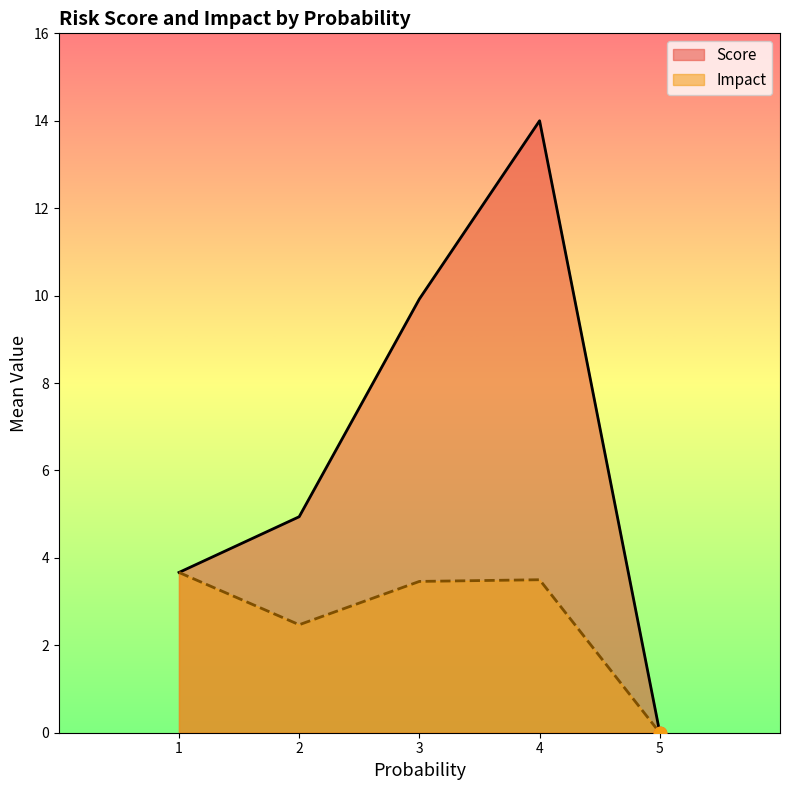

Which series has the largest Y range (max minus min)?

Score